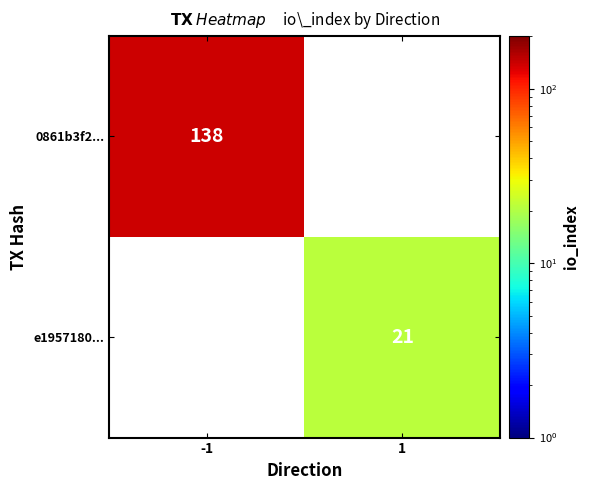

At how many categories does at least one series exceed 56?

1